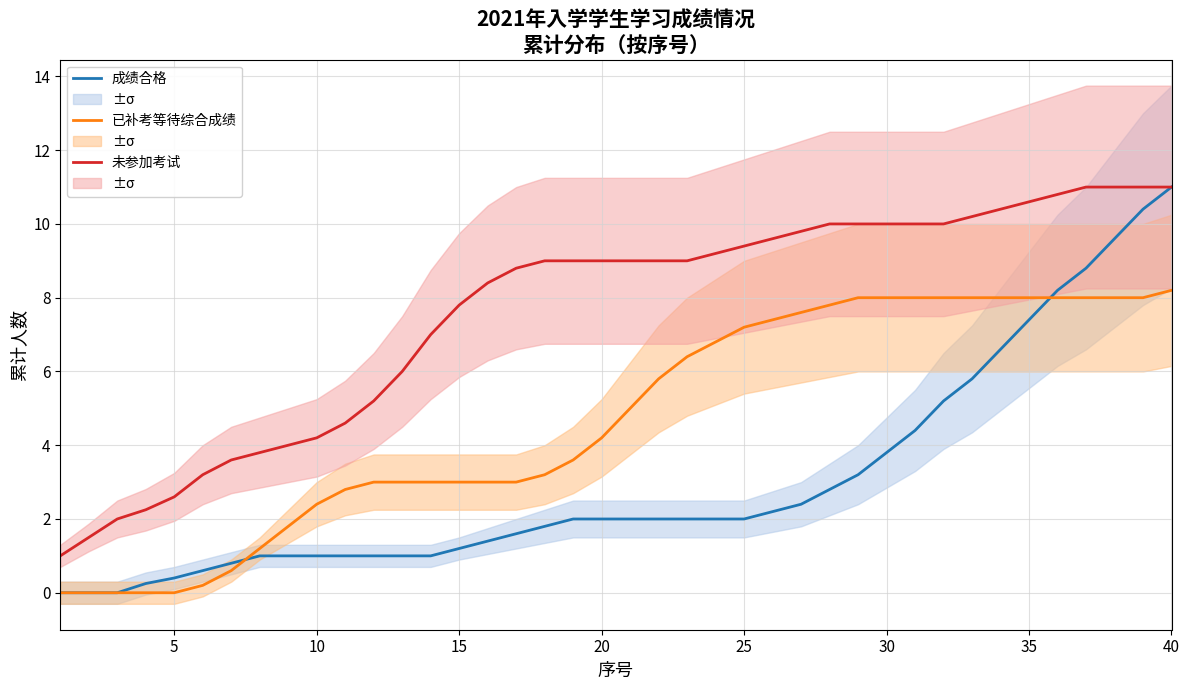

Which series has the largest total across all categories?

未参加考试